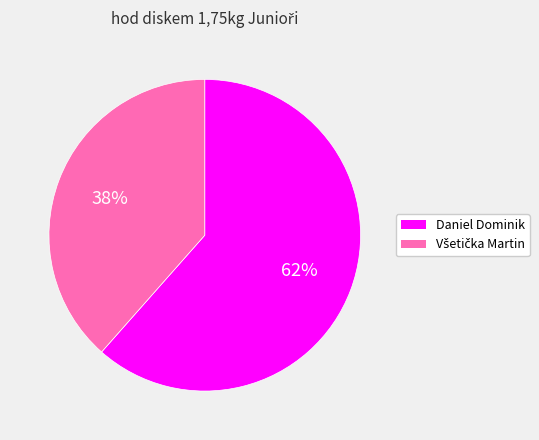

True or false: Daniel Dominik accounts for 62% of the total.

True